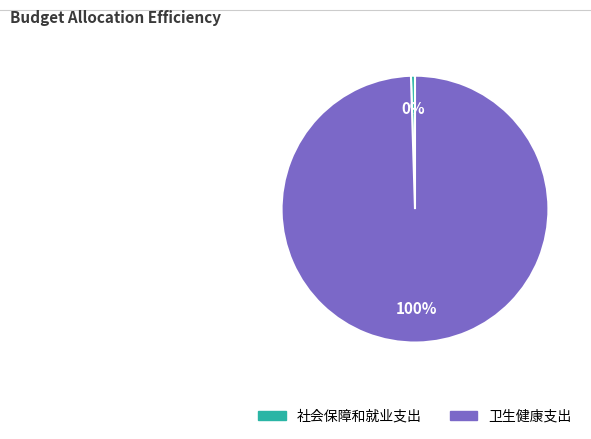

To the nearest percent, what is the combined percentage of 社会保障和就业支出 and 卫生健康支出?

100%